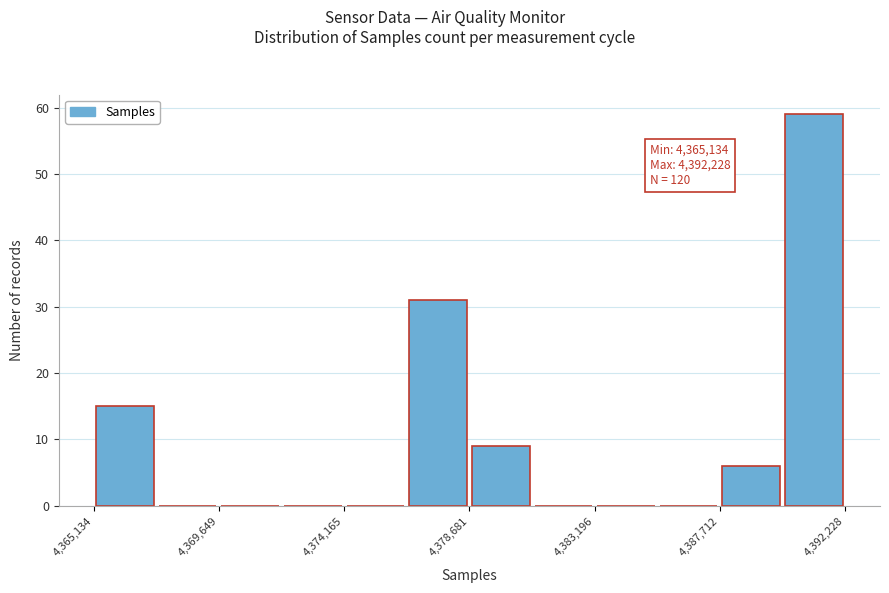

Which range on the x-axis has the tallest bar?

4390000 to 4392000